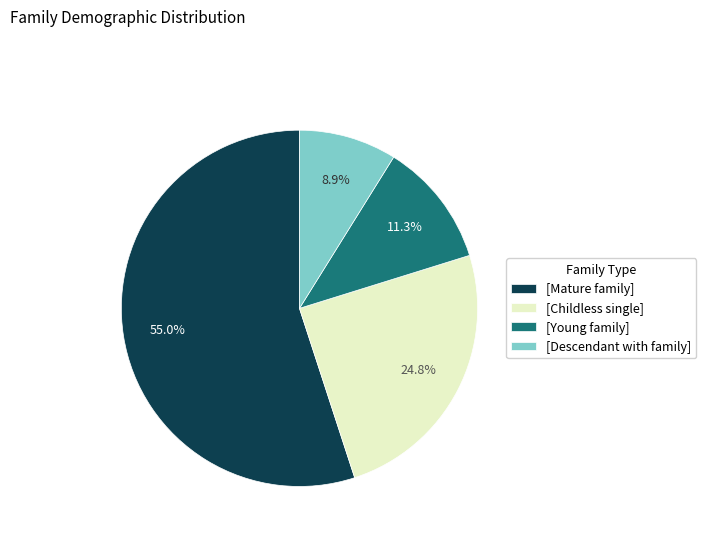

What portion of the pie excludes [Descendant with family]?

91.1%